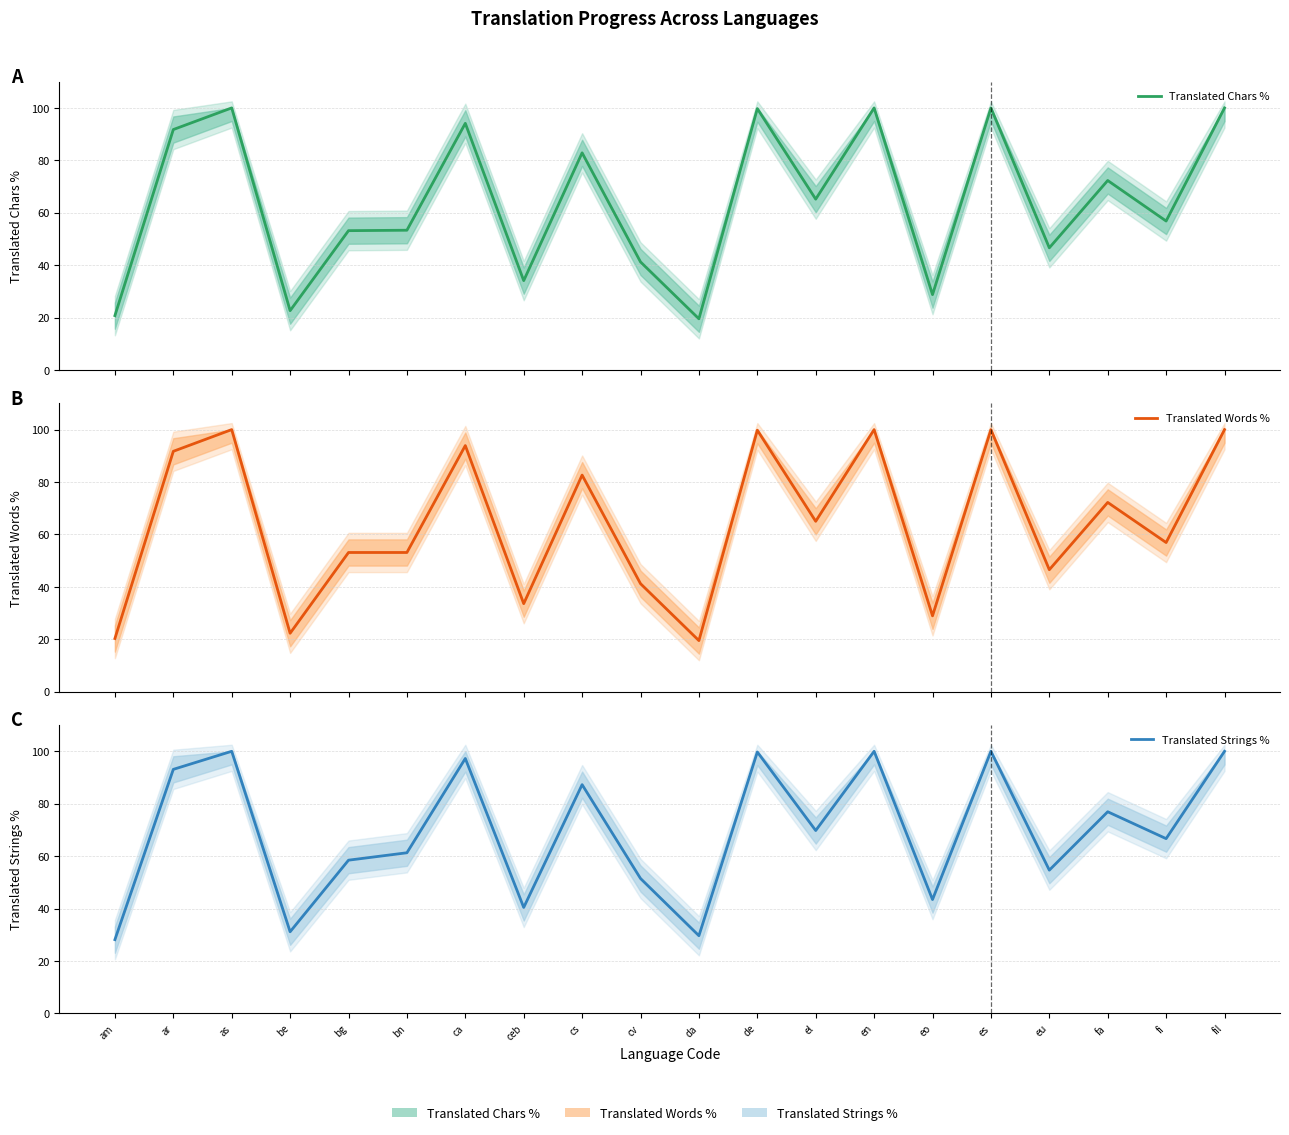

Where is Translated Strings % nearest to the value 64?

fi